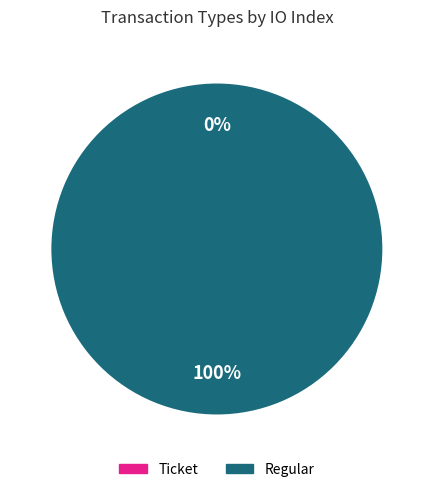

What is the largest slice in the pie chart?

Regular